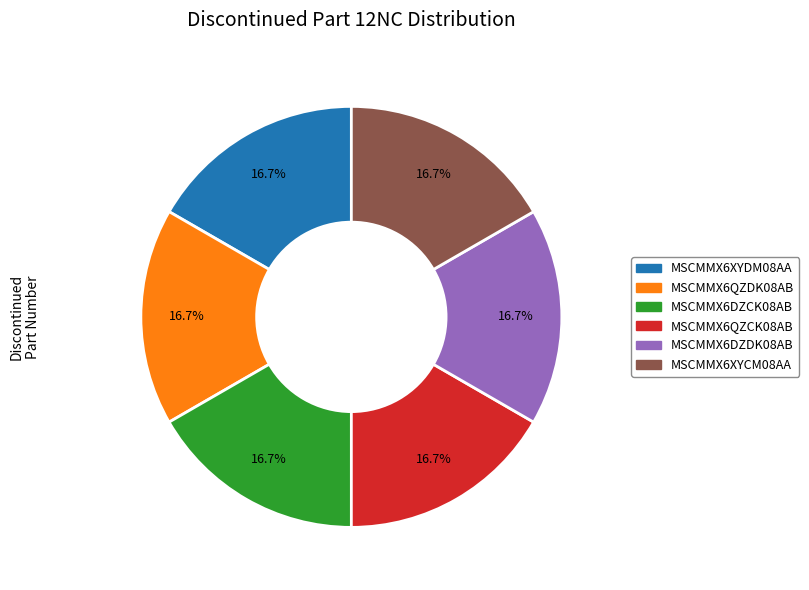

Combined, do MSCMMX6XYCM08AA and MSCMMX6XYDM08AA account for over 50%?

No